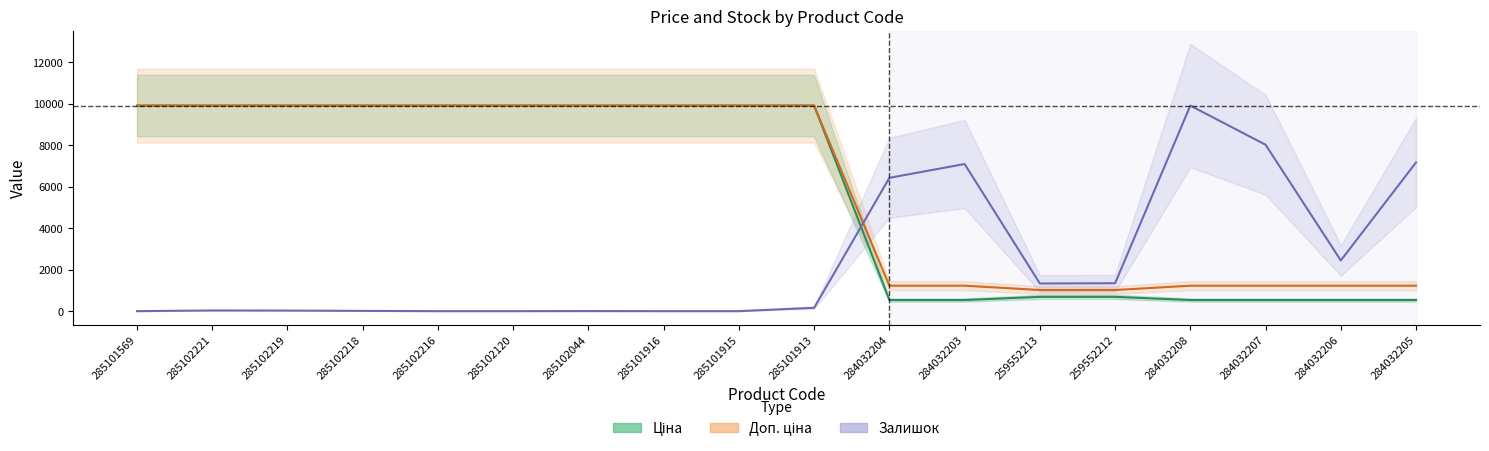

How many data points in Залишок are above 161?

9